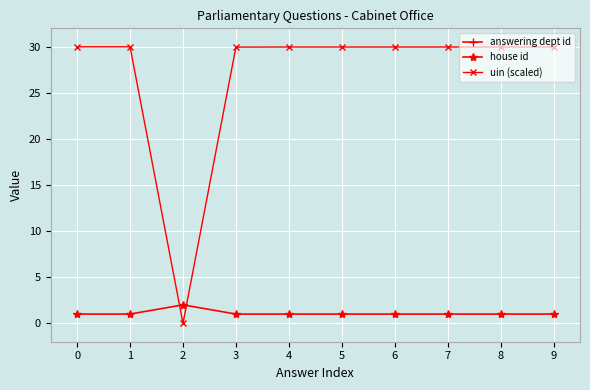

True or false: uin (scaled) and answering dept id cross at least once.

False